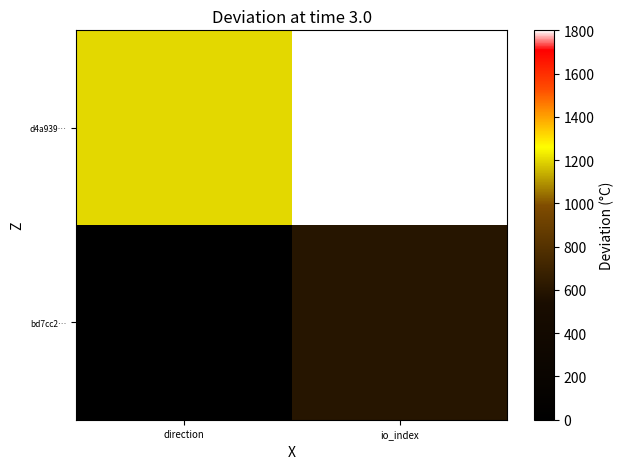

Rank the series by their average value, from lowest to highest.

bd7cc2…, d4a939…